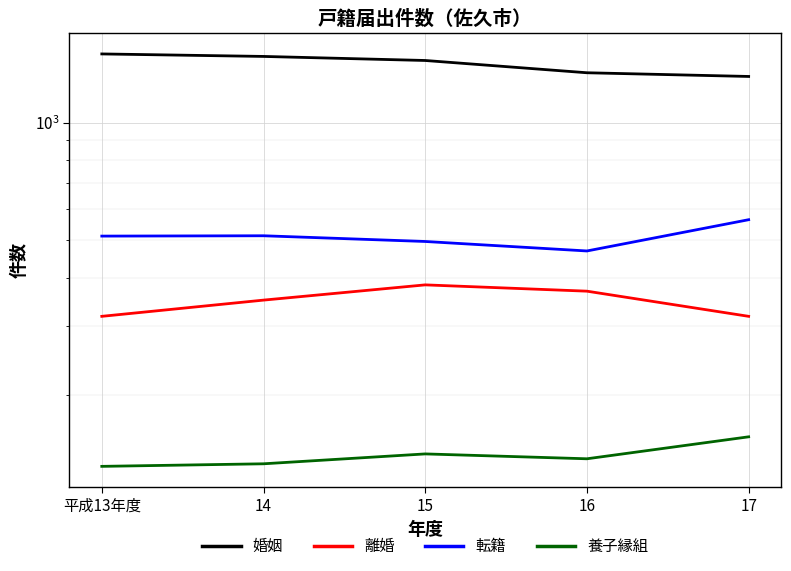

Is the value of 離婚 at 平成13年度 greater than the value of 転籍 at 15?

No